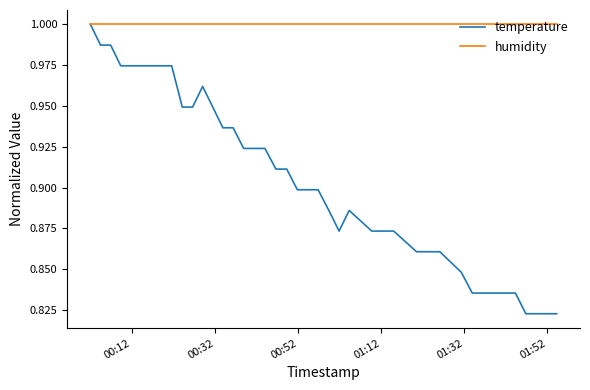

Which series has the largest range (max minus min)?

temperature